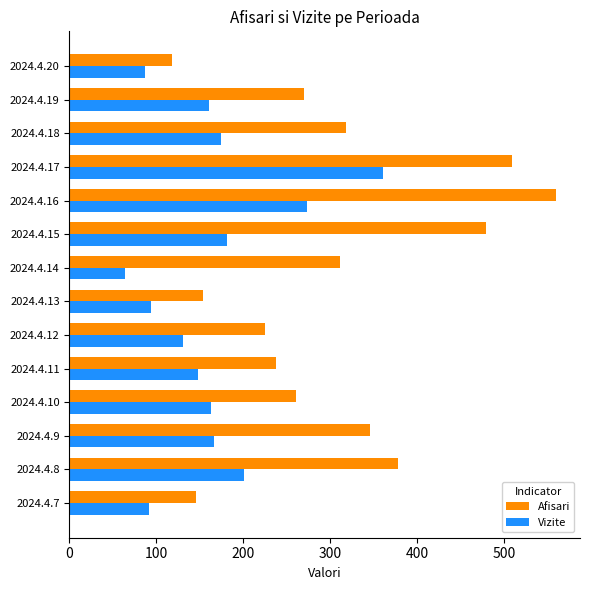

How many data points does each series have?

14